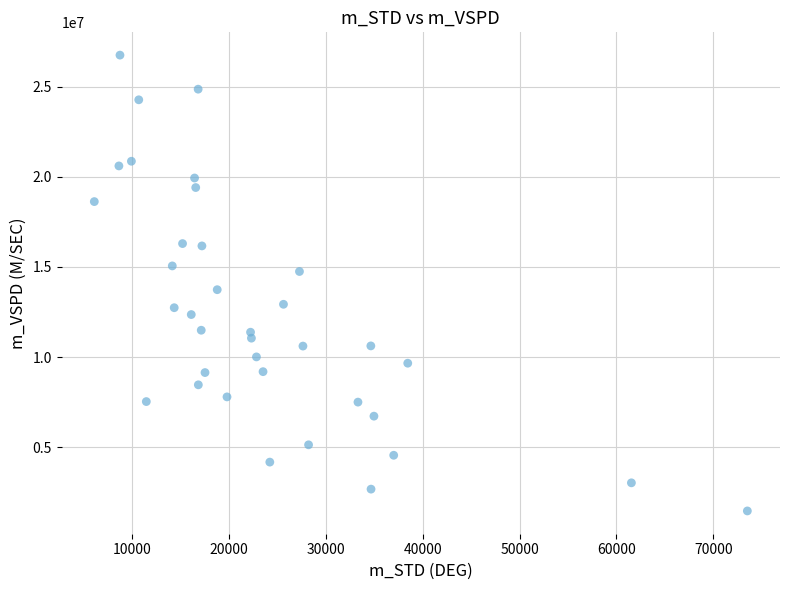

What is the range of Y values (max minus min)?

25300000.0